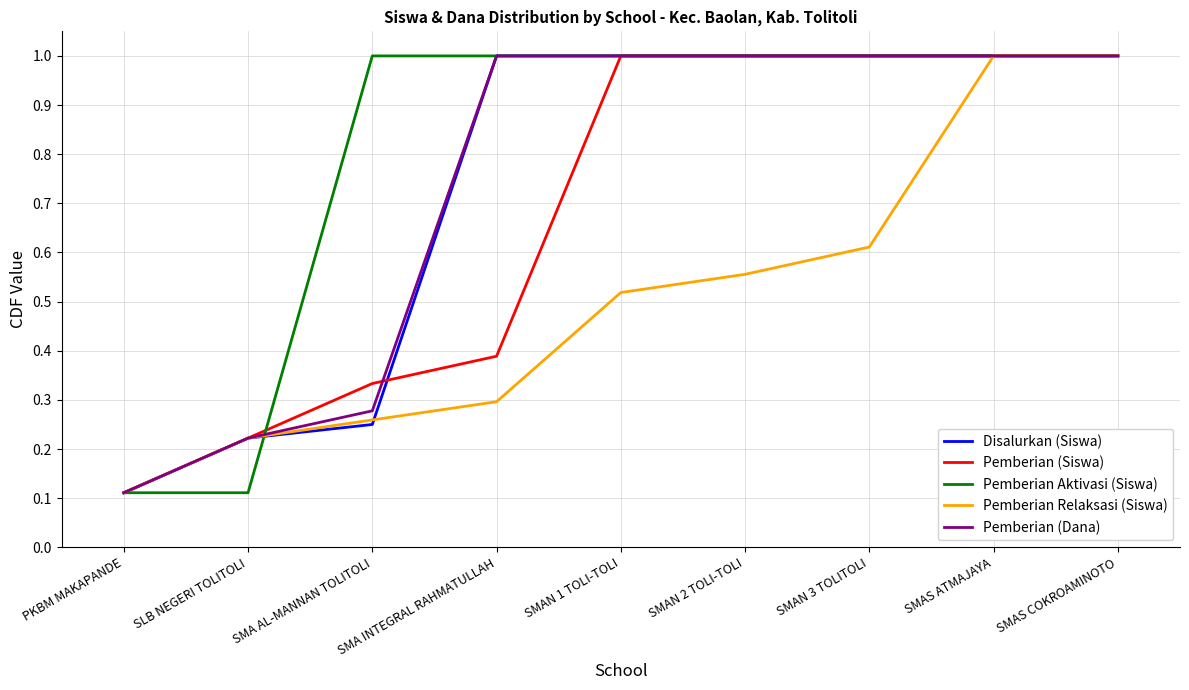

What position from the left is SMAN 3 TOLITOLI?

7